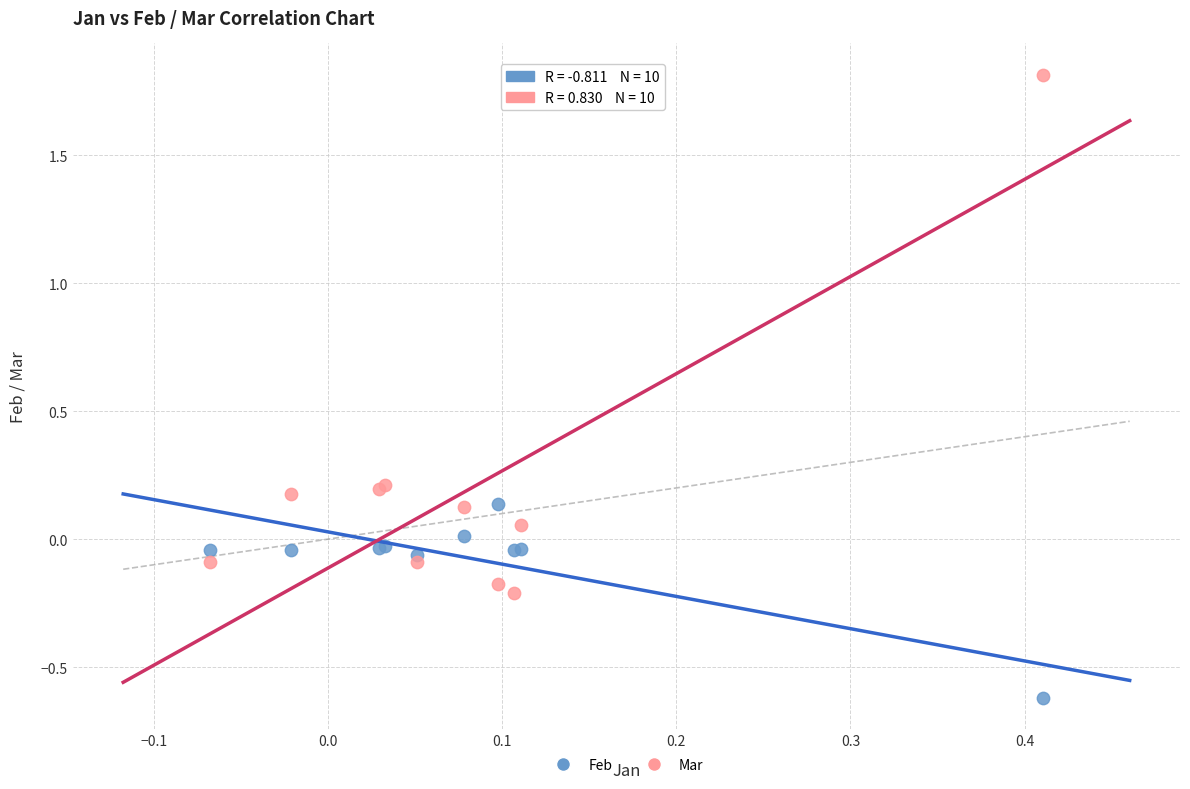

Which series reaches the maximum Y coordinate?

Mar